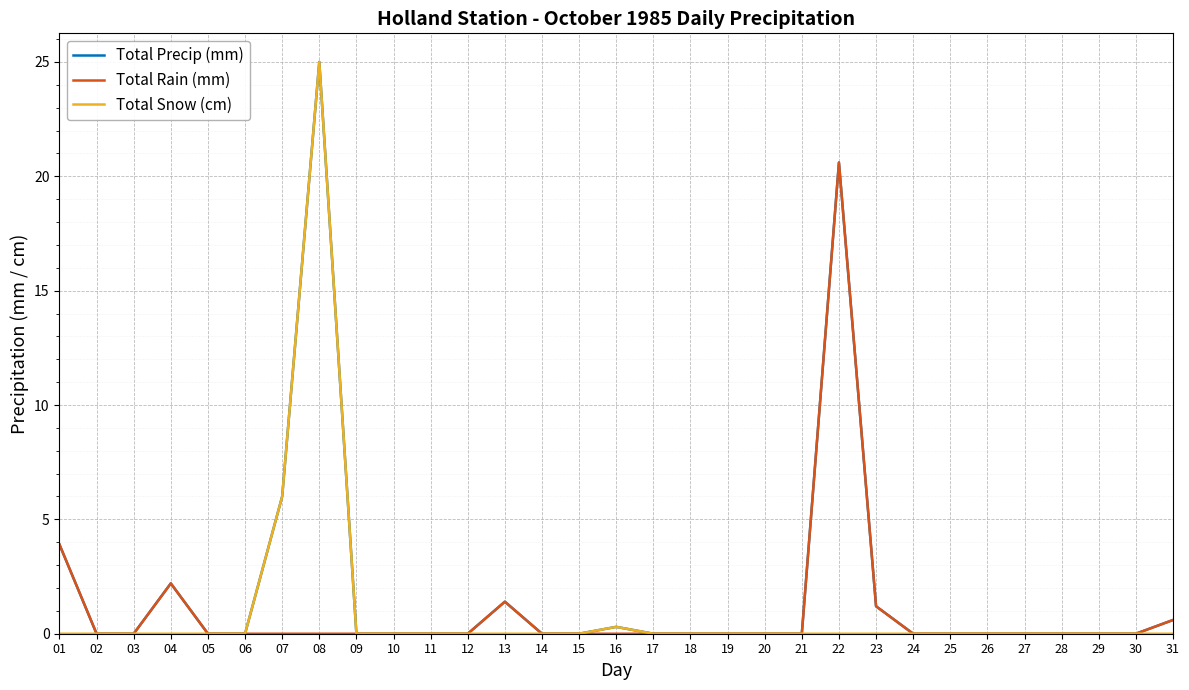

What is the highest value of the Total Rain (mm) series?

20.6